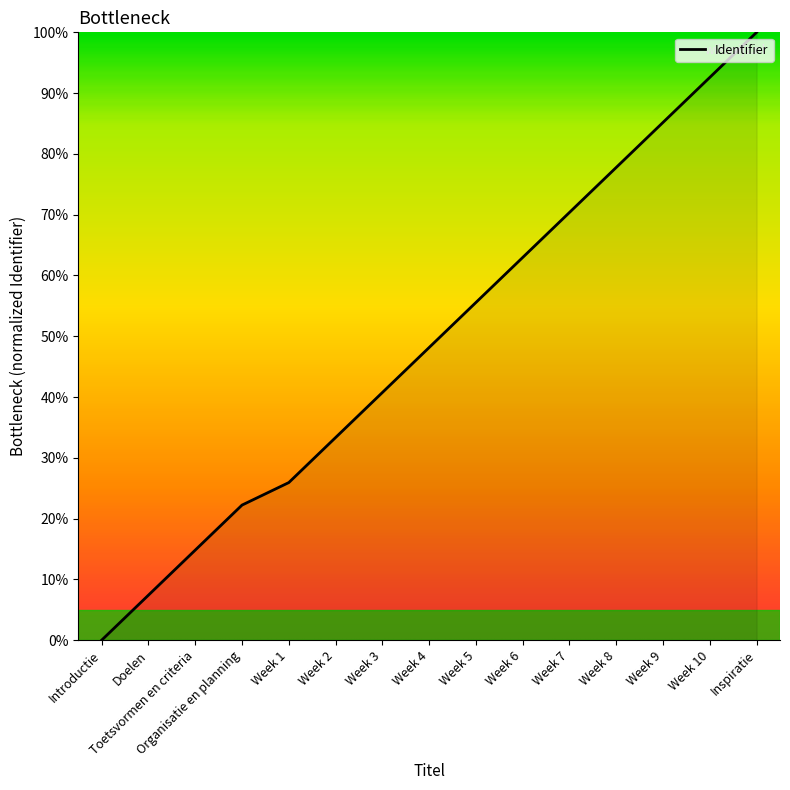

What position from the left is Week 6?

10